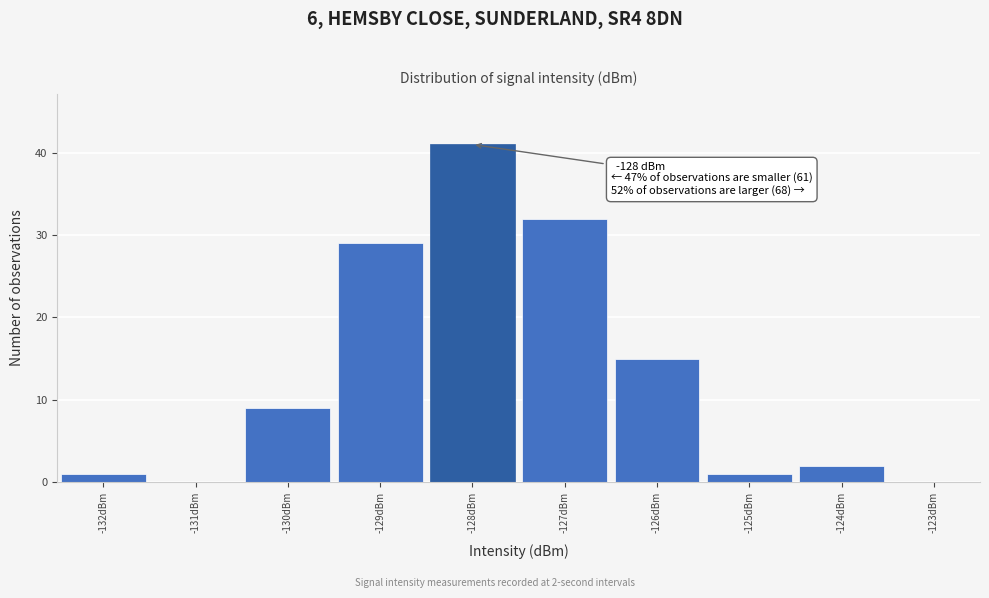

Which range on the x-axis has the tallest bar?

-128.5 to -127.5